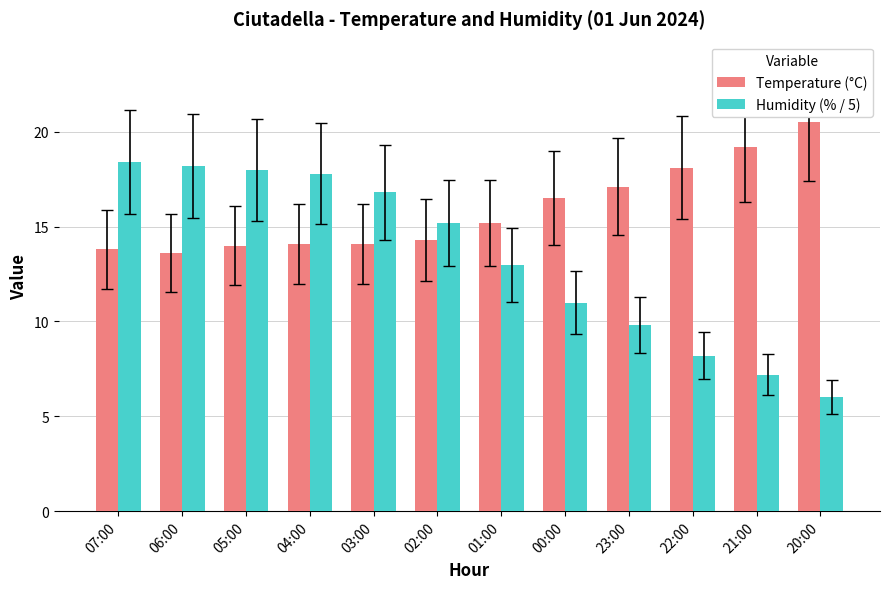

What are all the series names shown in the legend?

Temperature (°C), Humidity (% / 5)